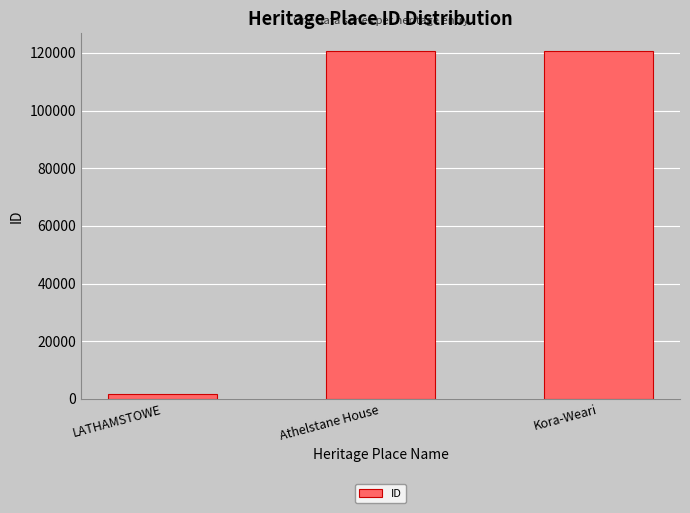

What is the change in value from LATHAMSTOWE to Athelstane House?

+118967